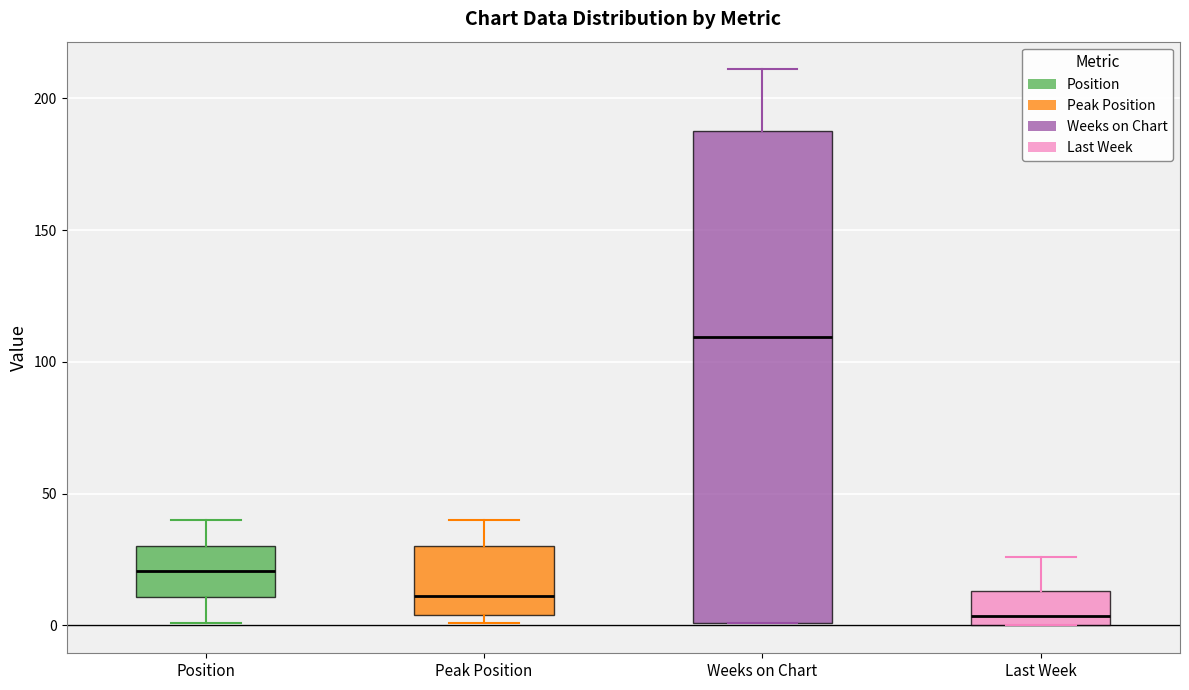

Which box has the highest median line?

Weeks on Chart